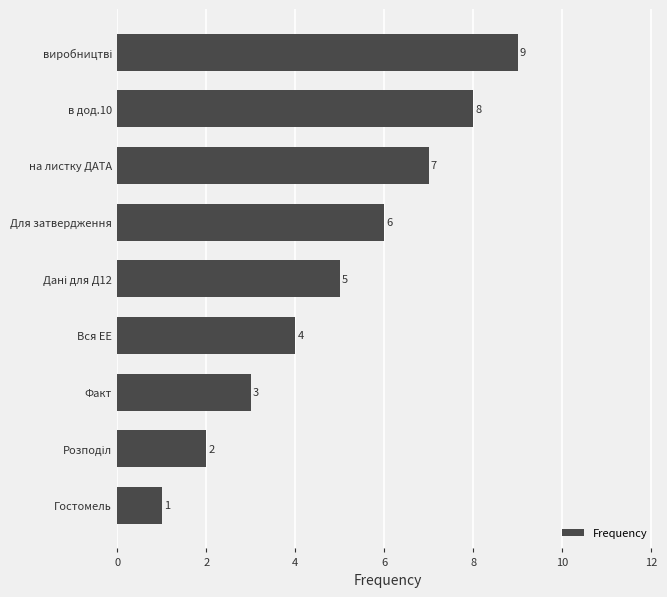

Count the values in the range 3 to 7.

5